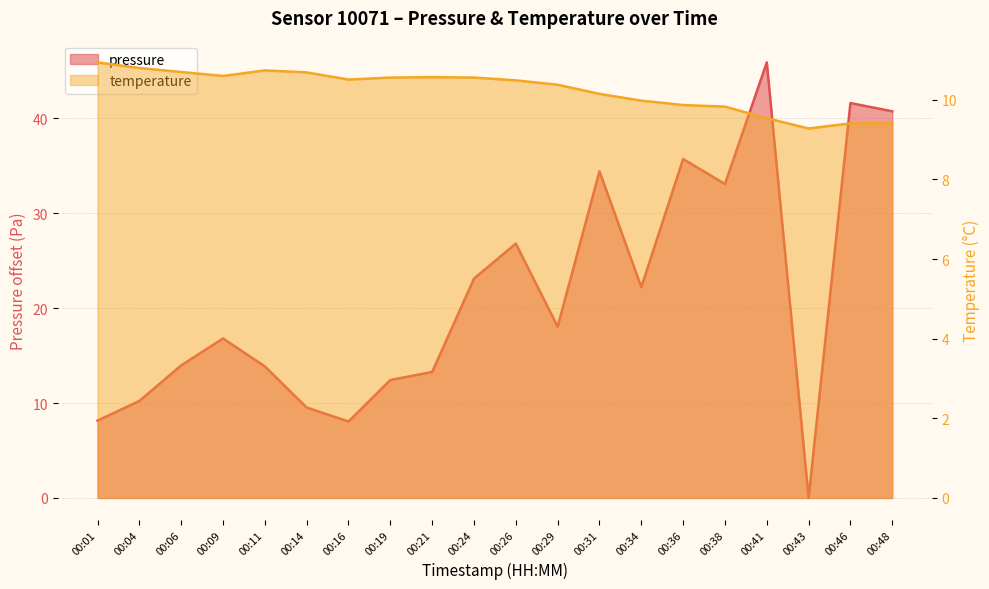

True or false: temperature has a value of 3.5 at 00:31.

False